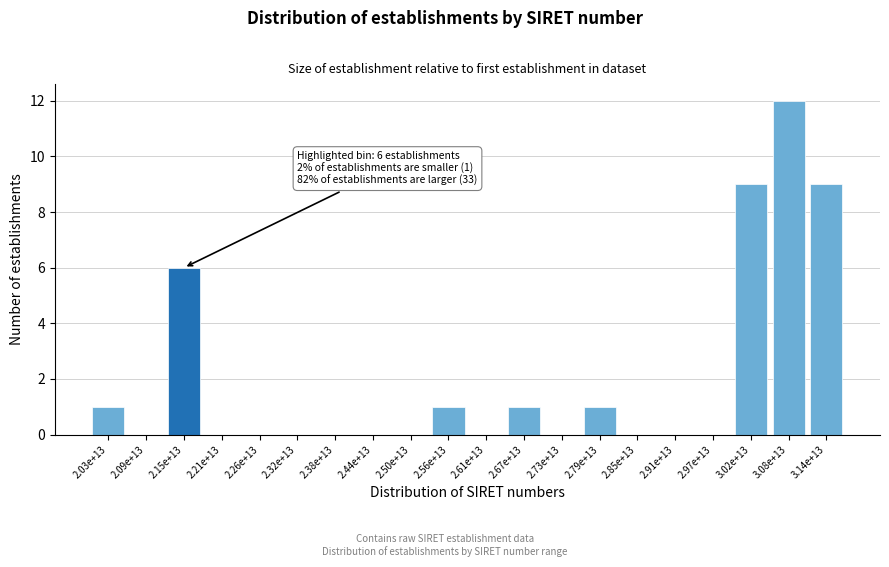

Reading right to left, extract all data points from this chart.

3.14e+13=9	3.08e+13=12	3.02e+13=9	2.97e+13=0	2.91e+13=0	2.85e+13=0	2.79e+13=1	2.73e+13=0	2.67e+13=1	2.61e+13=0	2.56e+13=1	2.50e+13=0	2.44e+13=0	2.38e+13=0	2.32e+13=0	2.26e+13=0	2.21e+13=0	2.15e+13=6	2.09e+13=0	2.03e+13=1